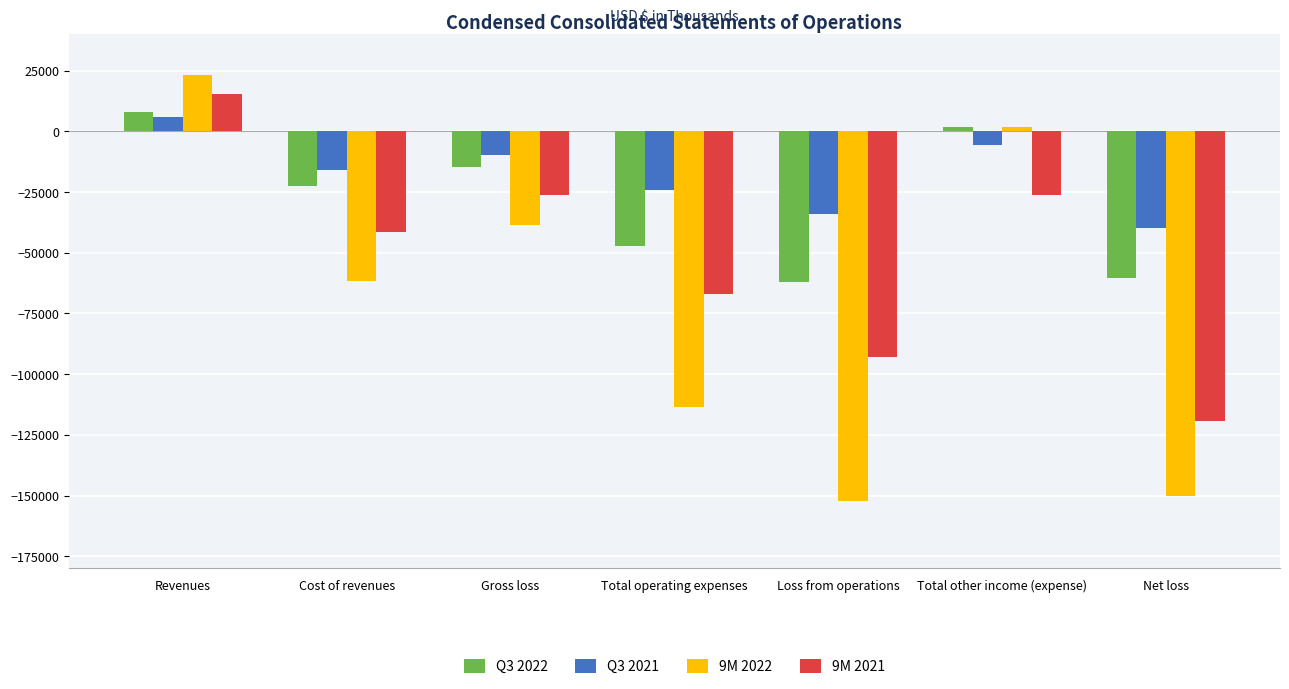

Rank the series by their average value, from lowest to highest.

9M 2022, 9M 2021, Q3 2022, Q3 2021